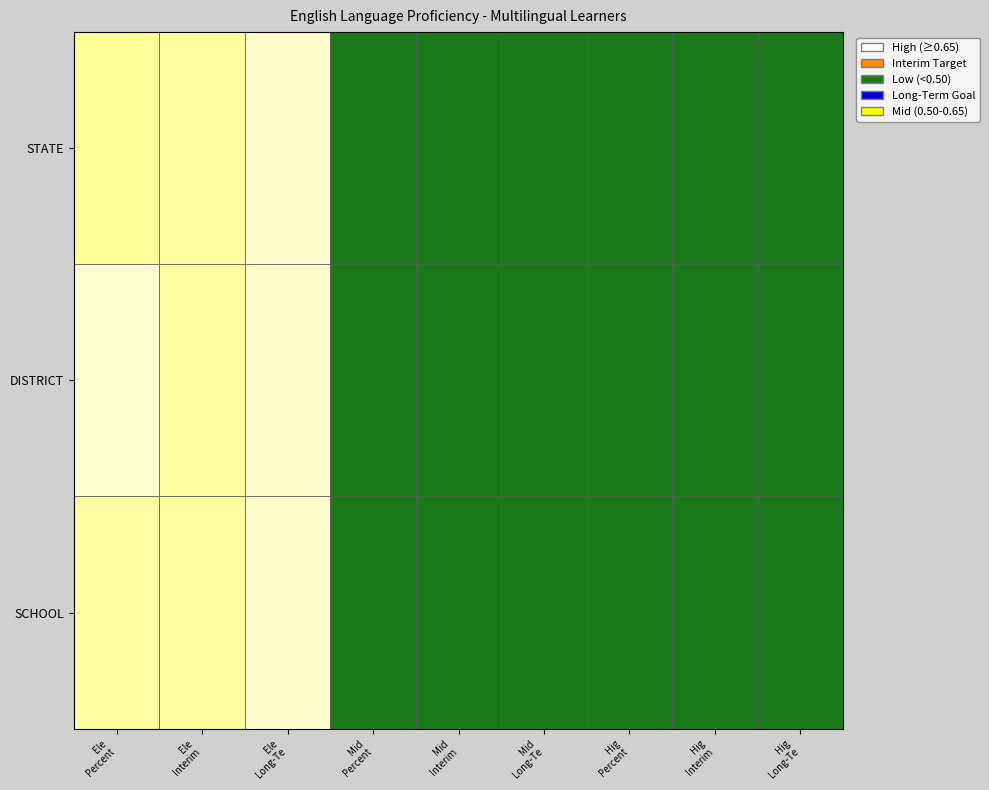

How many DISTRICT values are between 0 and 1?

3